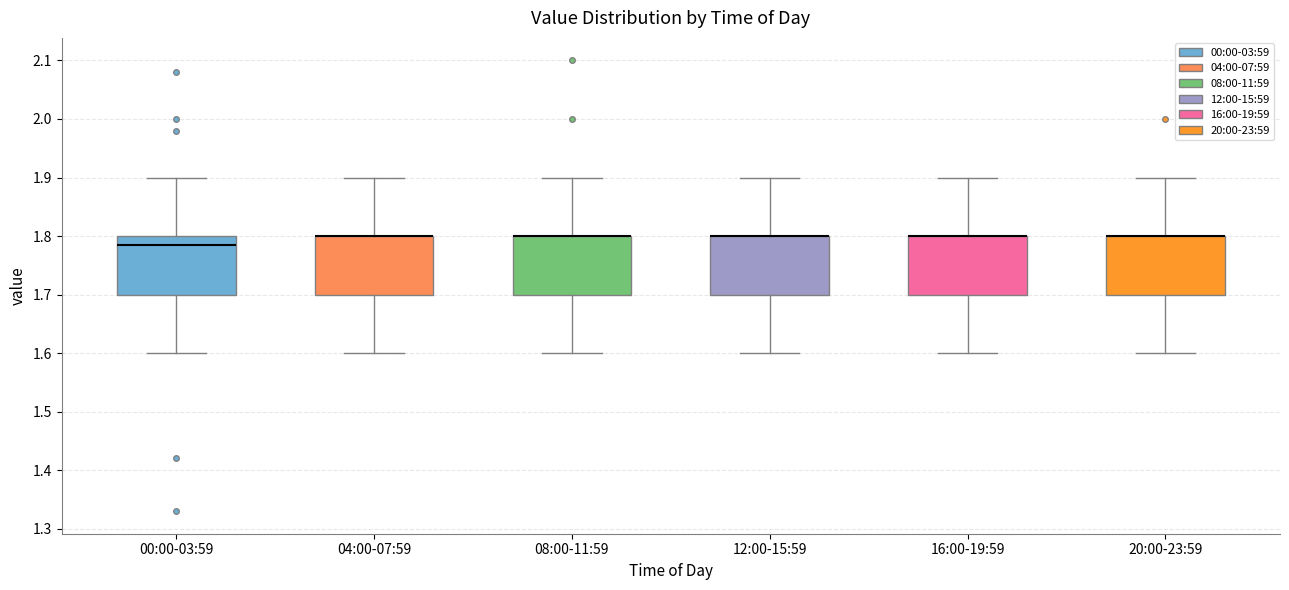

Reading left to right, transcribe this box plot: for each box, give where its median line is, the range the box spans, and where its two whiskers end, as read against the y-axis. The values are not printed on the chart, so give them approximately, as read against the axis.

00:00-03:59: median 1.79, box 1.70 to 1.80, whiskers 1.60 to 1.90
04:00-07:59: median 1.80 (drawn on the box's upper edge), box 1.70 to 1.80, whiskers 1.60 to 1.90
08:00-11:59: median 1.80 (drawn on the box's upper edge), box 1.70 to 1.80, whiskers 1.60 to 1.90
12:00-15:59: median 1.80 (drawn on the box's upper edge), box 1.70 to 1.80, whiskers 1.60 to 1.90
16:00-19:59: median 1.80 (drawn on the box's upper edge), box 1.70 to 1.80, whiskers 1.60 to 1.90
20:00-23:59: median 1.80 (drawn on the box's upper edge), box 1.70 to 1.80, whiskers 1.60 to 1.90